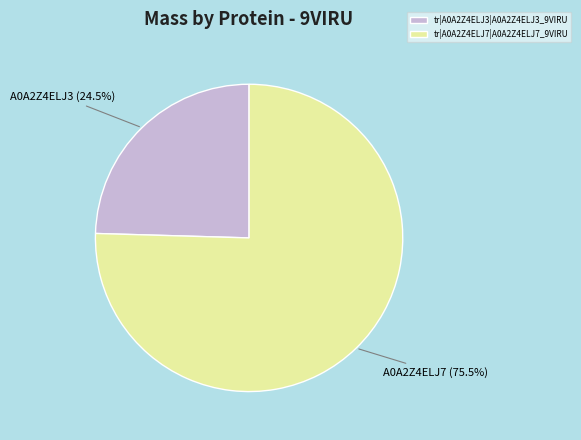

Which category has the smallest portion of the pie?

tr|A0A2Z4ELJ3|A0A2Z4ELJ3_9VIRU